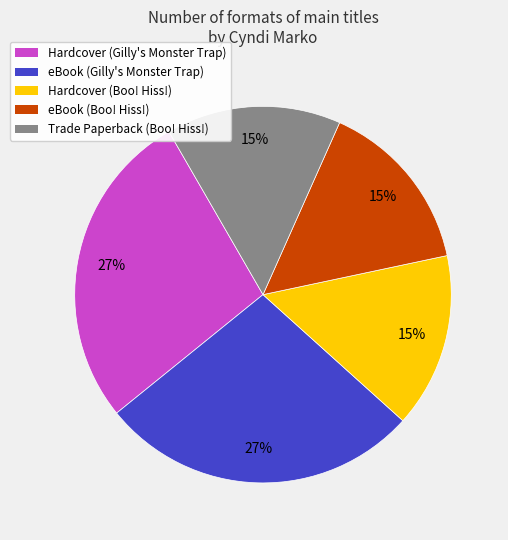

To the nearest percent, what is the difference between the largest and smallest slice percentages?

12%